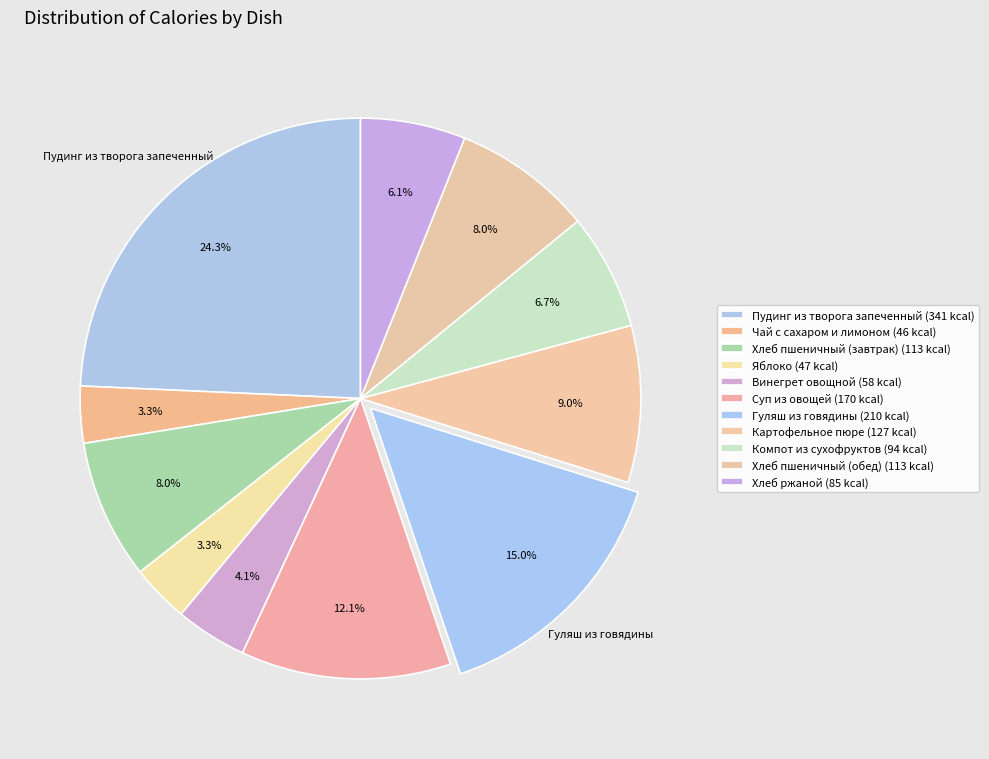

Count the number of slices in the pie.

11